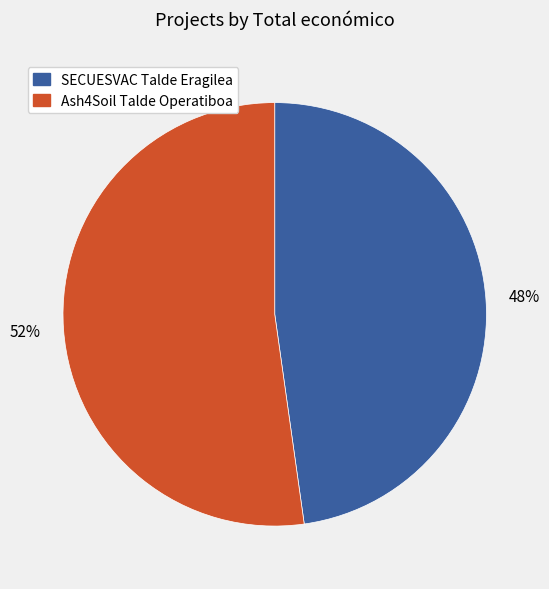

Is there any slice that represents more than half of the pie?

Yes